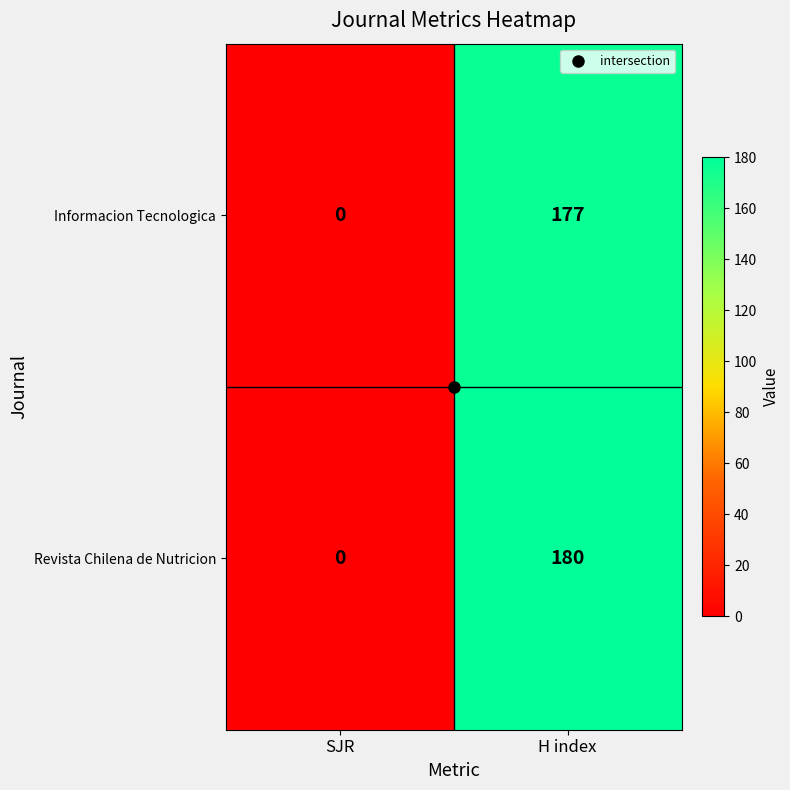

What is the maximum value shown in the chart?

180